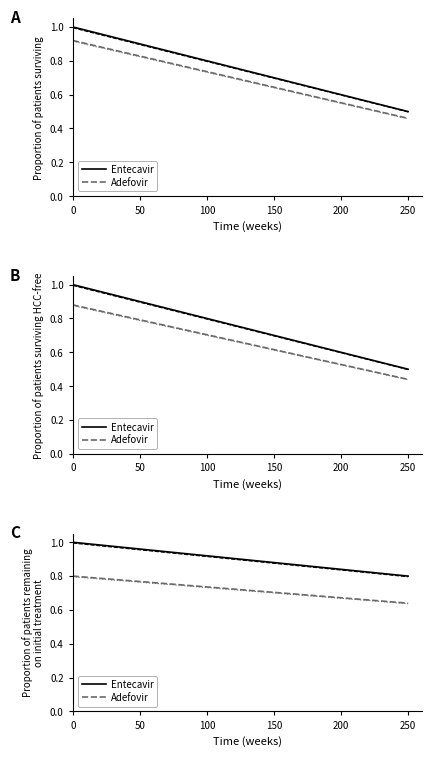

How many lines are shown in the chart?

2